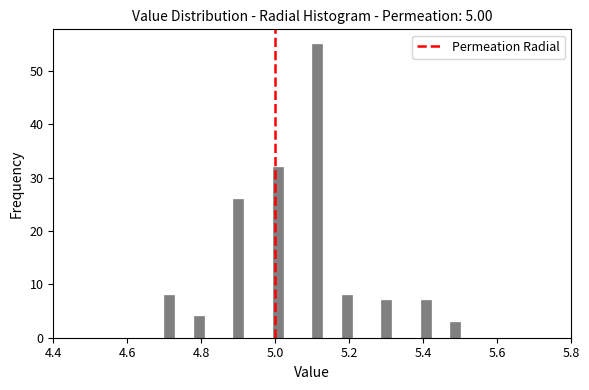

Read against the x-axis, roughly where is the centre of the tallest bar?

5.12